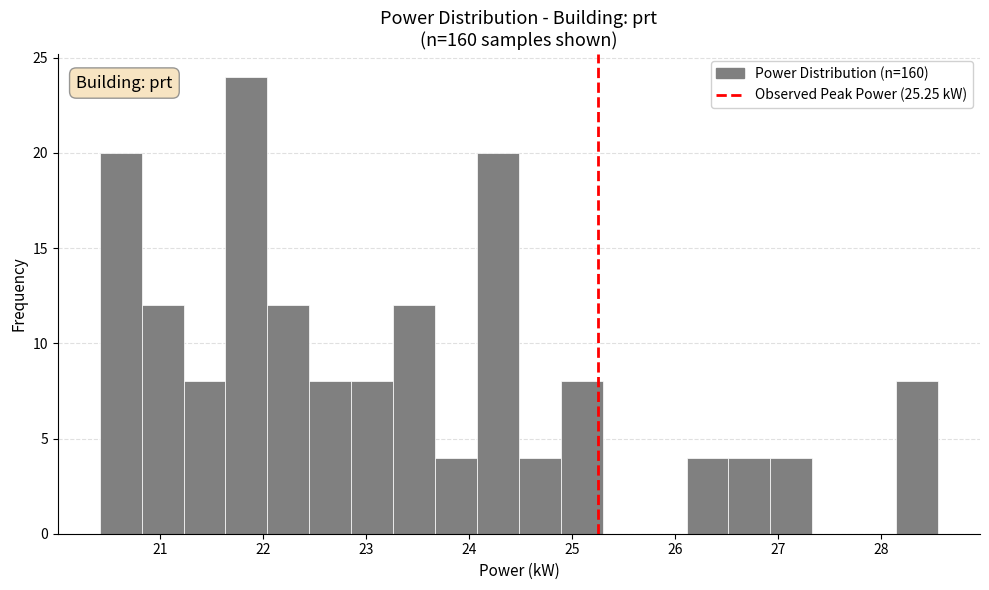

Which range on the x-axis has the tallest bar?

21.6 to 22.0